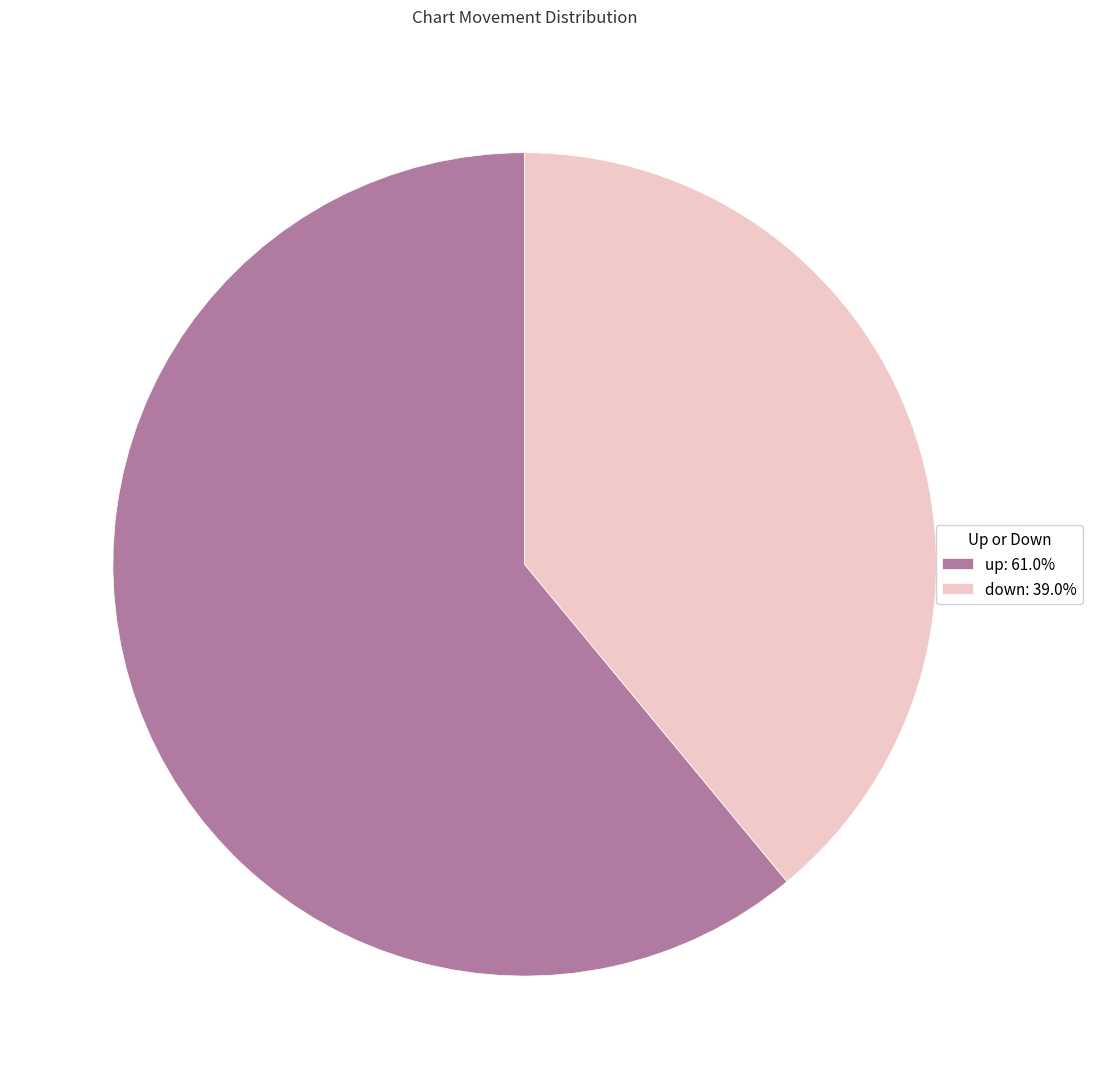

Approximately how many times larger is the value at up compared to down?

1.6